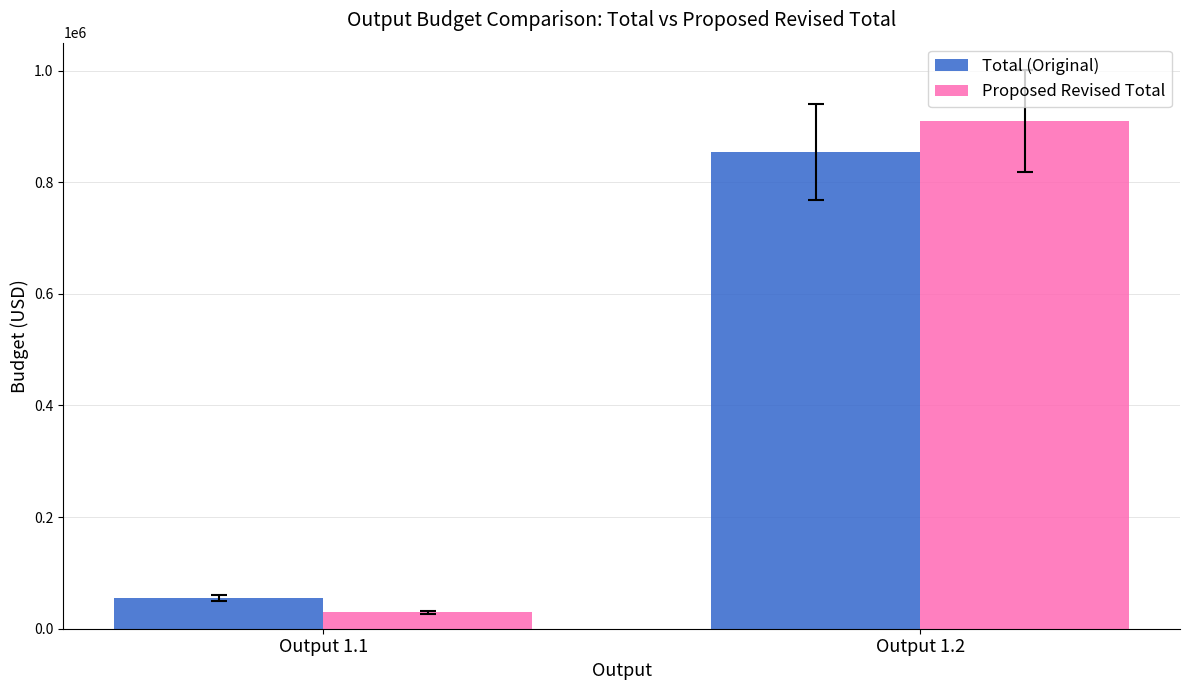

Which series changed the most between Output 1.1 and Output 1.2?

Proposed Revised Total